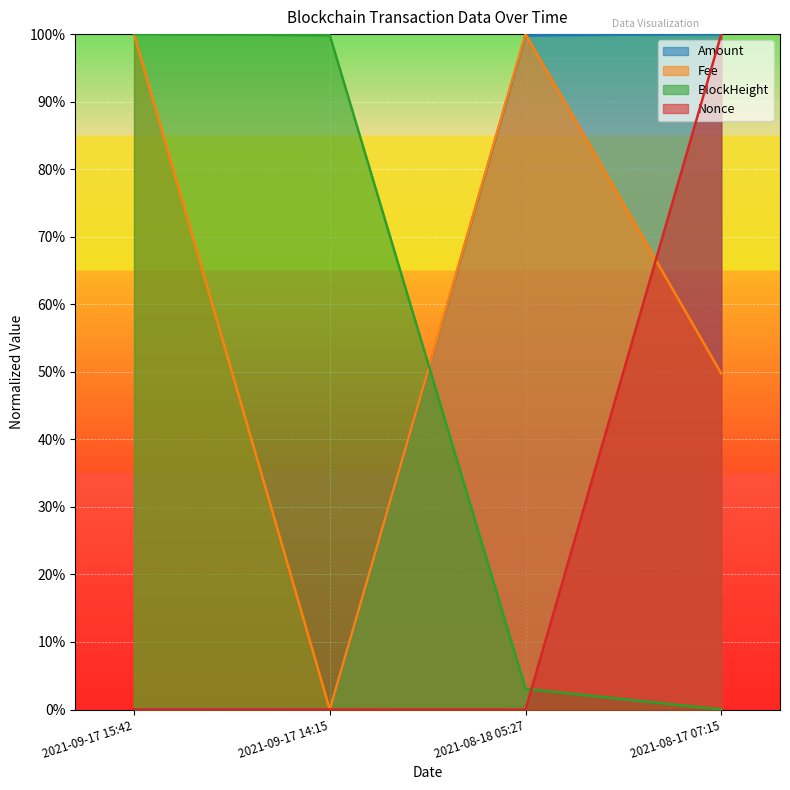

What is the difference between the maximum and minimum values in the BlockHeight series?

1.0